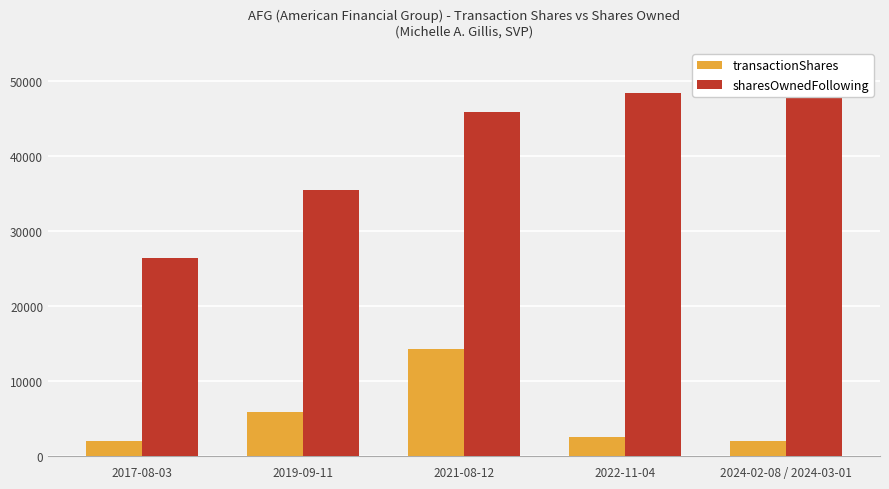

The value of transactionShares at 2021-08-12 is 14341. True or false?

True